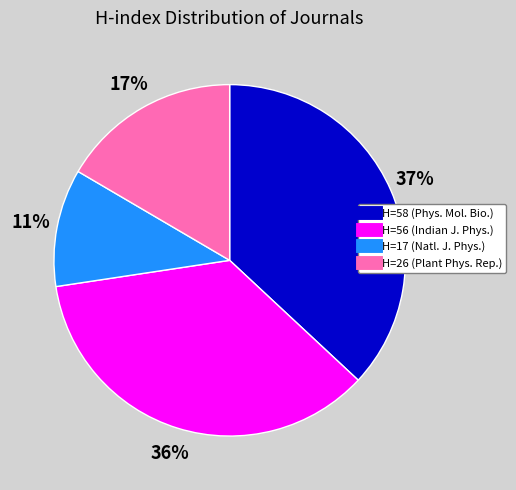

Is there a majority slice in this chart?

No